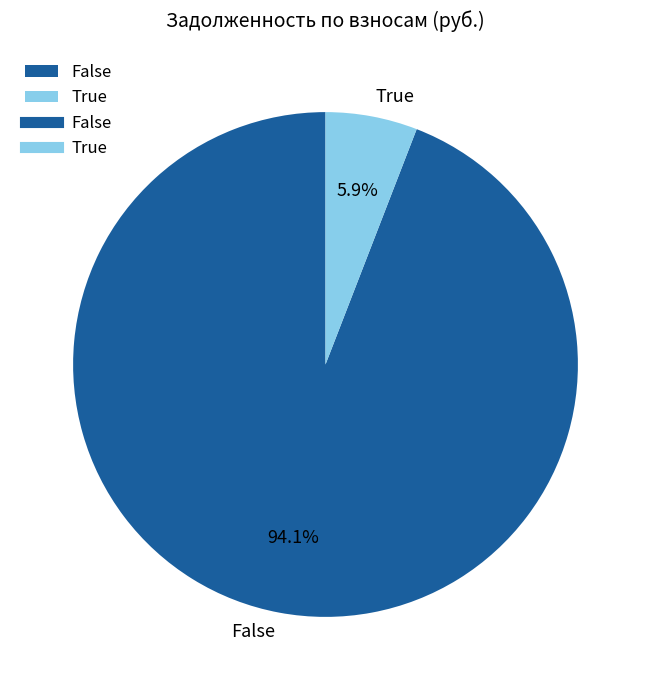

Which slice is the smallest?

True